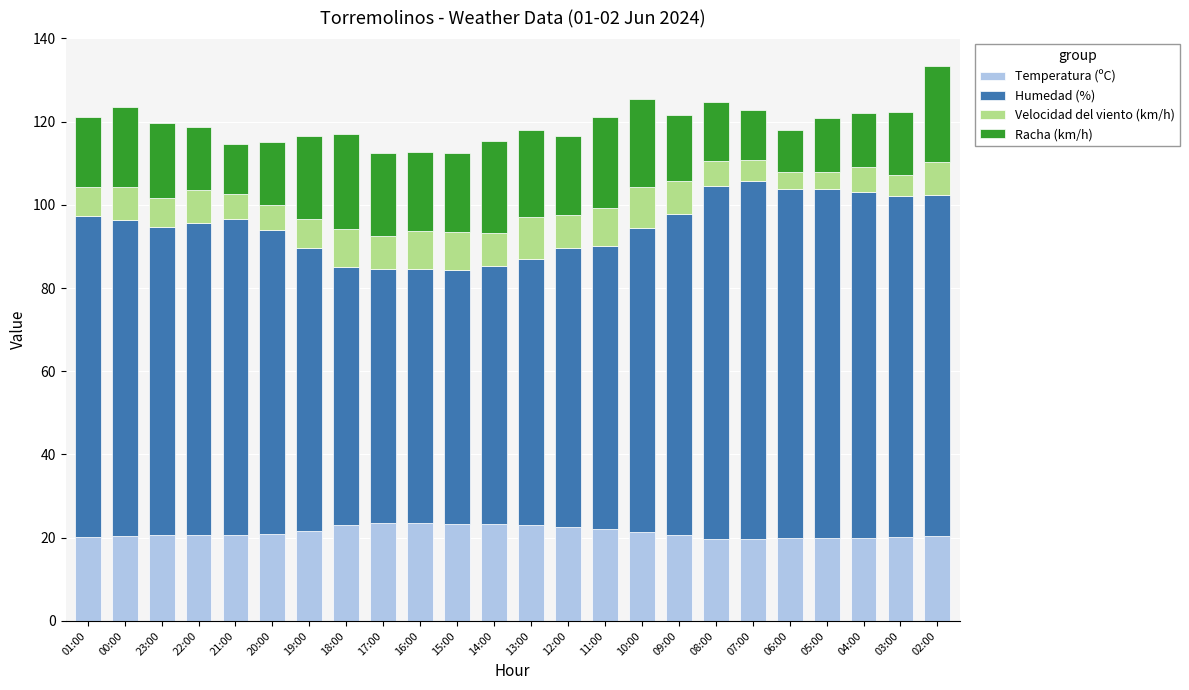

What is the minimum value for Temperatura (ºC)?

19.6